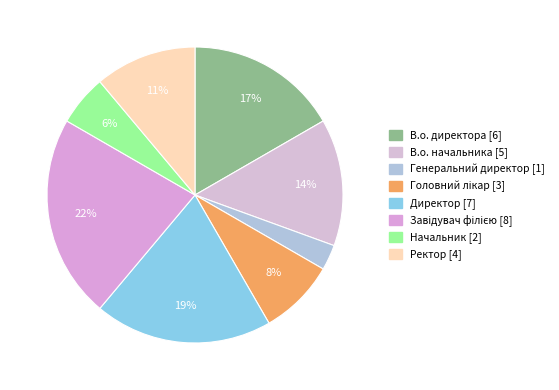

Is there a majority slice in this chart?

No